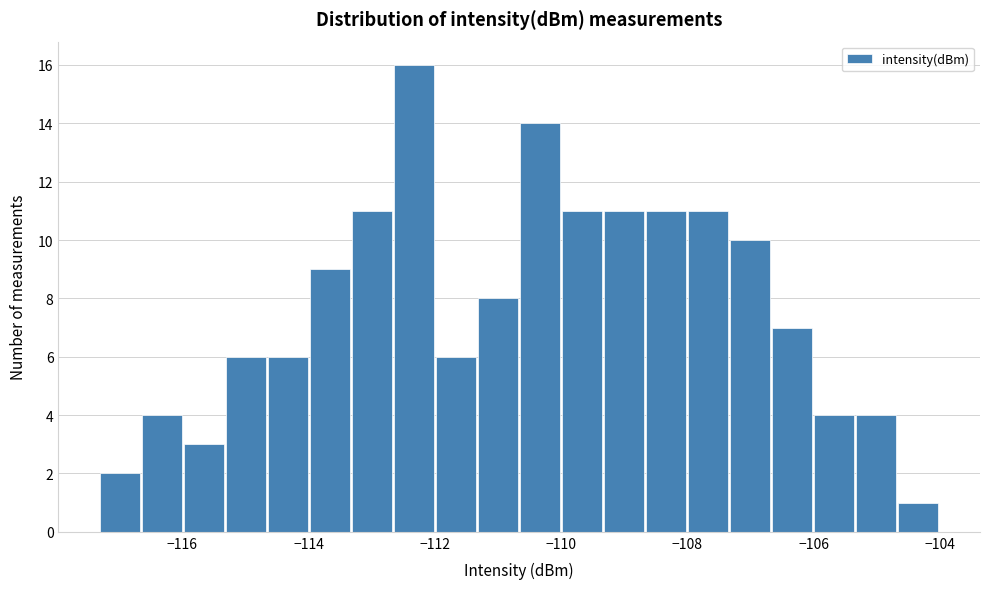

Read against the x-axis, roughly where is the centre of the tallest bar?

-112.4